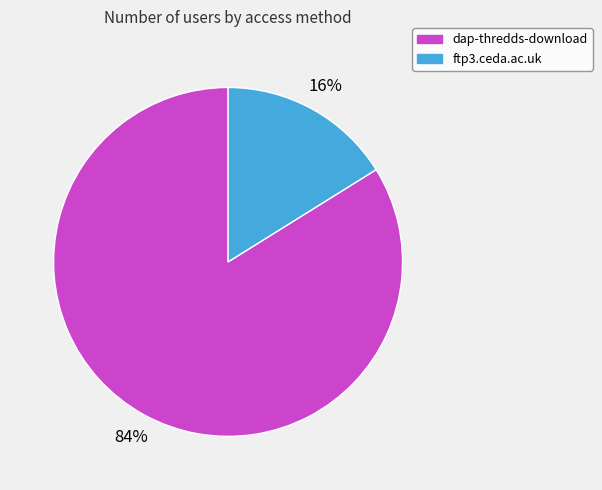

Count the number of slices in the pie.

2